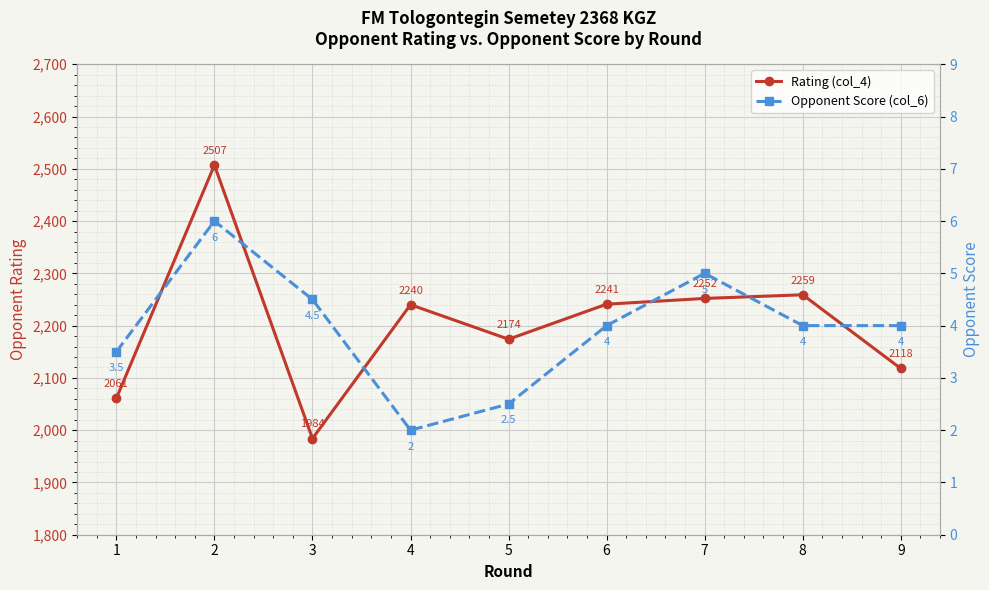

What is the difference between the maximum and minimum values in the Rating (col_4) series?

523.0